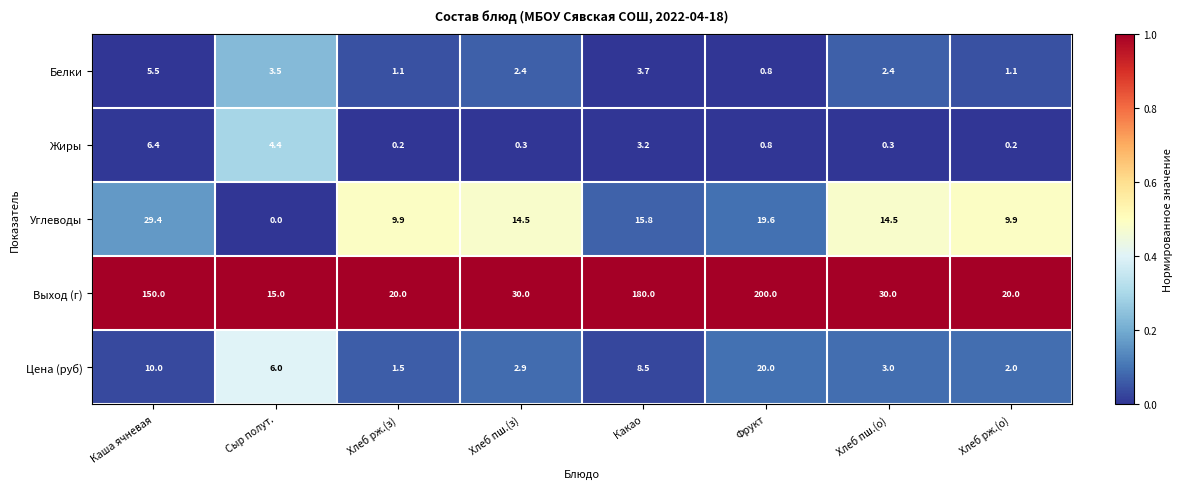

What is the difference between the maximum and minimum values in the Белки series?

4.7